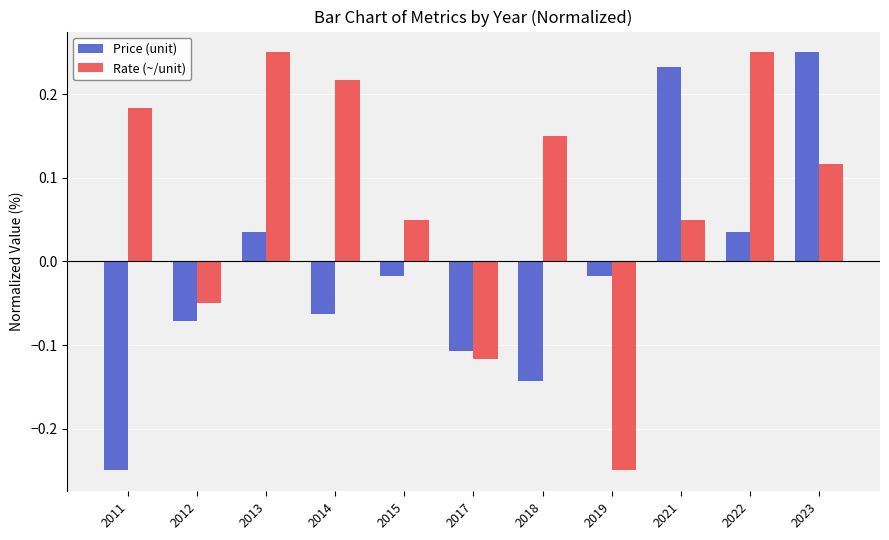

The value of Rate (~/unit) at 2022 is 0.4. True or false?

False